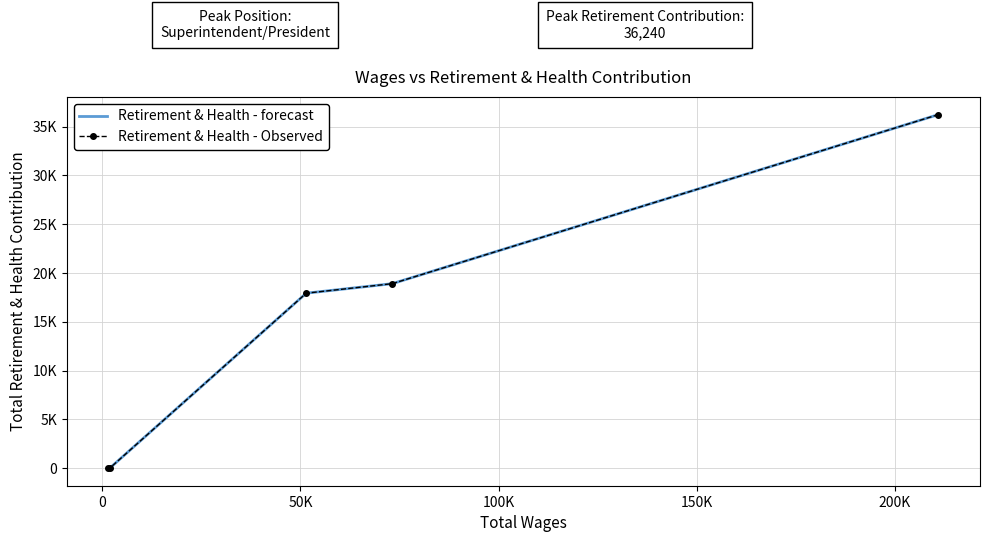

True or false: Retirement & Health - forecast has more than 0 interior local peaks.

False